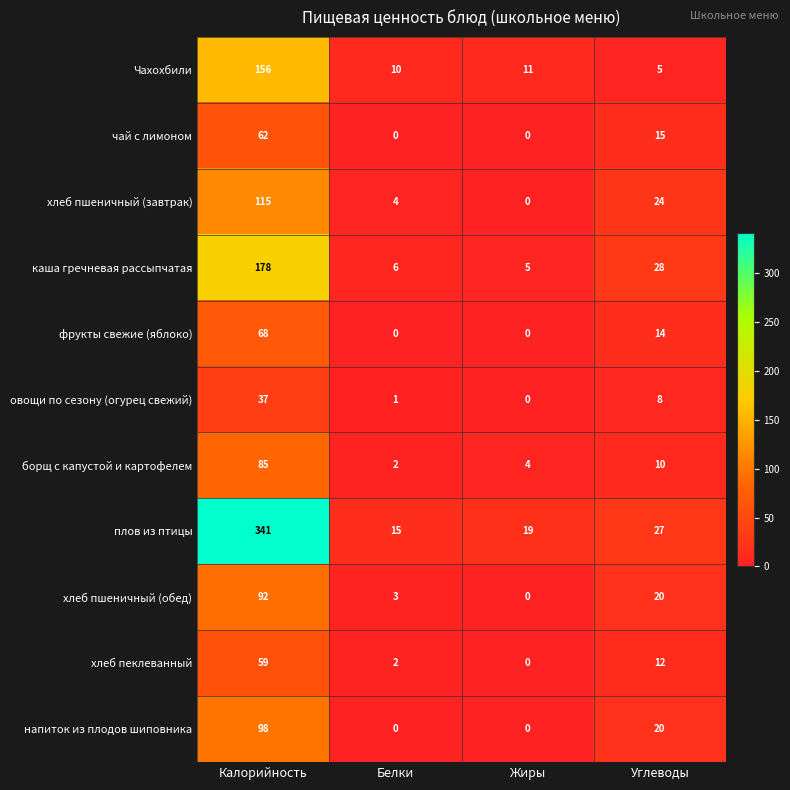

Which series has the largest range (max minus min)?

плов из птицы